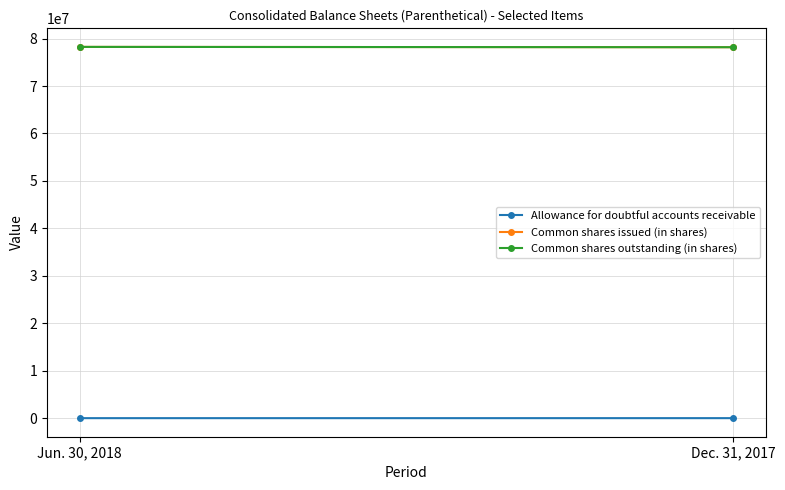

Reading left to right, what are all the values shown in this chart?

Allowance for doubtful accounts receivable: 0	2598
Common shares issued (in shares): 78250469	78183802
Common shares outstanding (in shares): 78250469	78183802